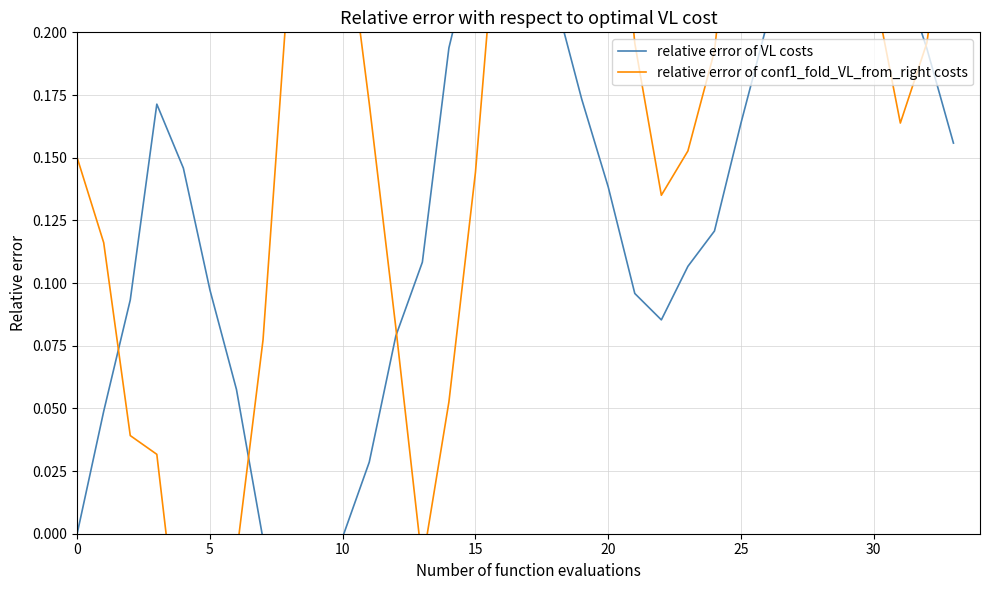

True or false: relative error of VL costs and relative error of conf1_fold_VL_from_right costs intersect in this chart.

True